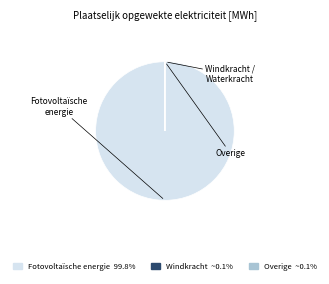

Is there a majority slice in this chart?

Yes